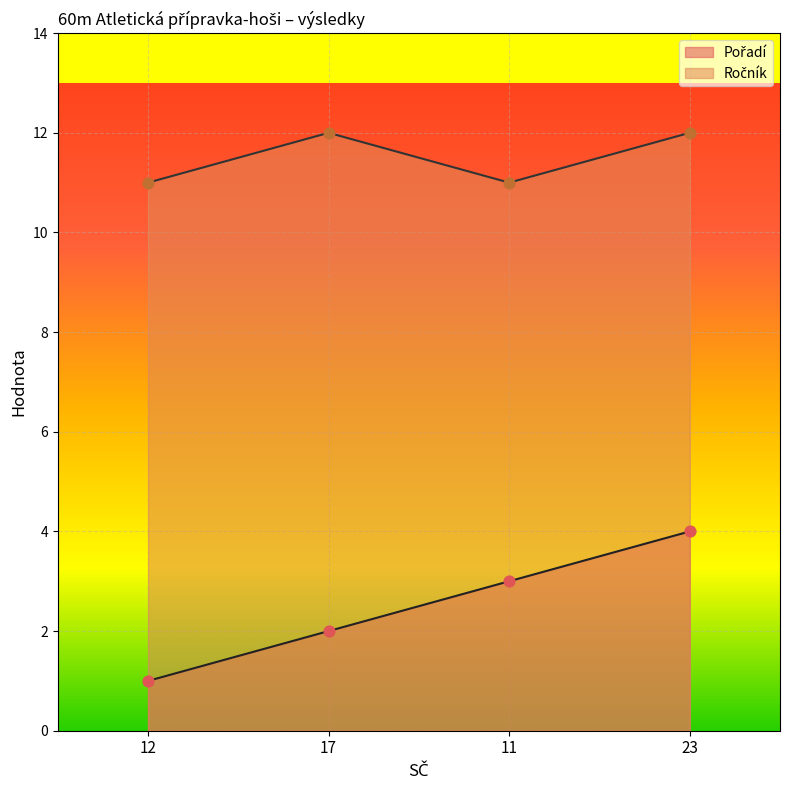

At which category is the sum across all series the highest?

23